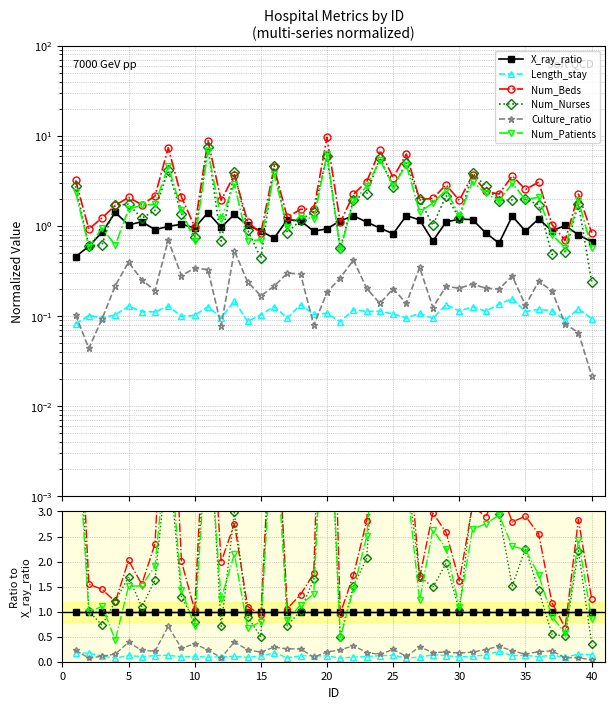

What is the lowest value of the Num_Beds series?

0.7